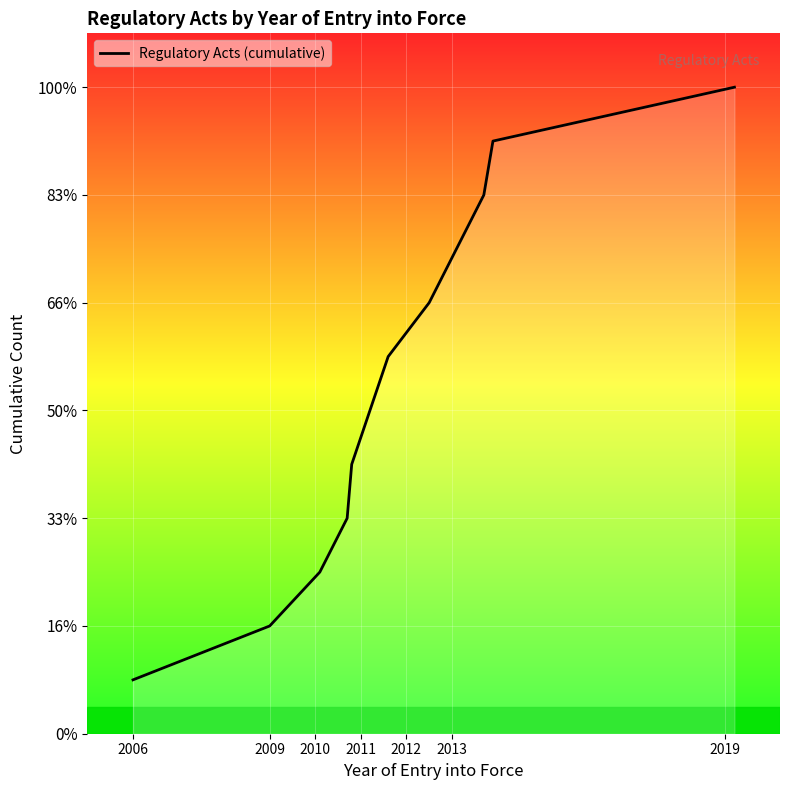

What is the average value?

6